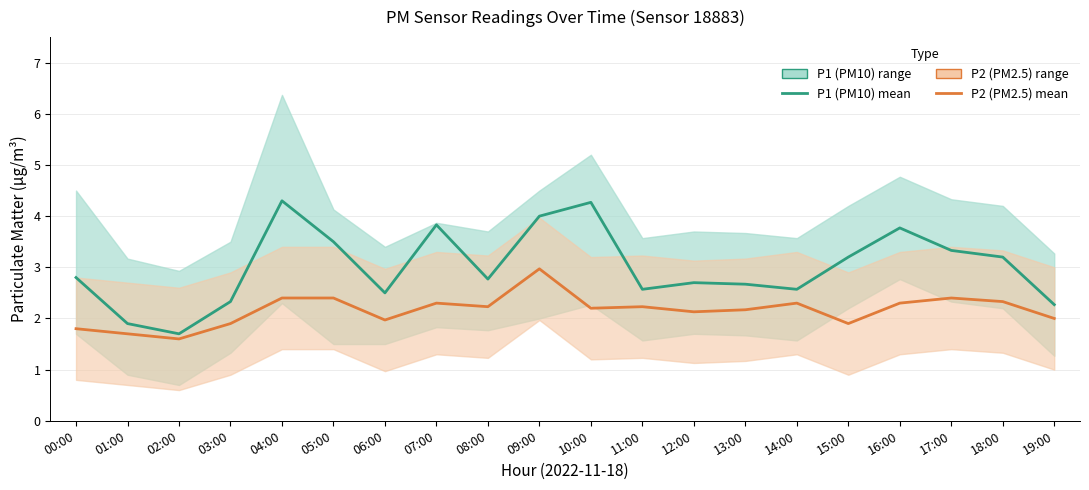

The value of P1 (PM10) at 05:00 is 3.5. True or false?

True